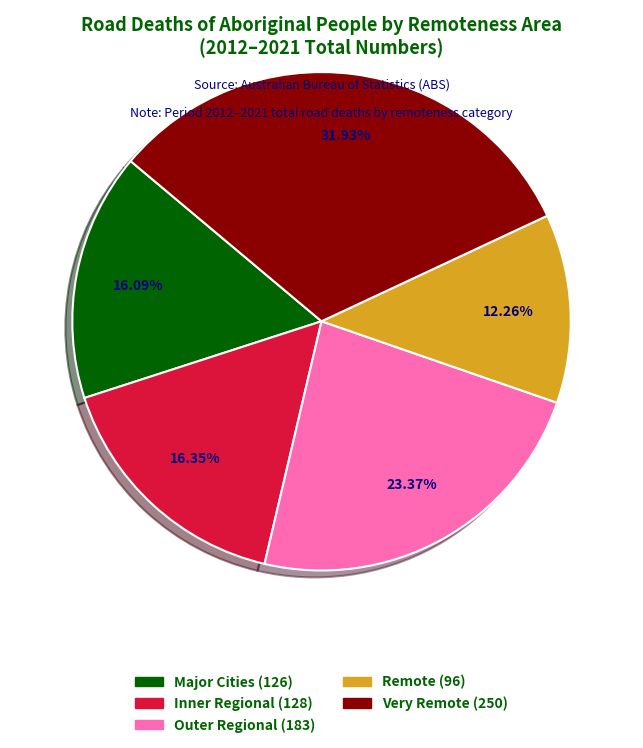

Is the sum of Remote and Inner Regional greater than half?

No